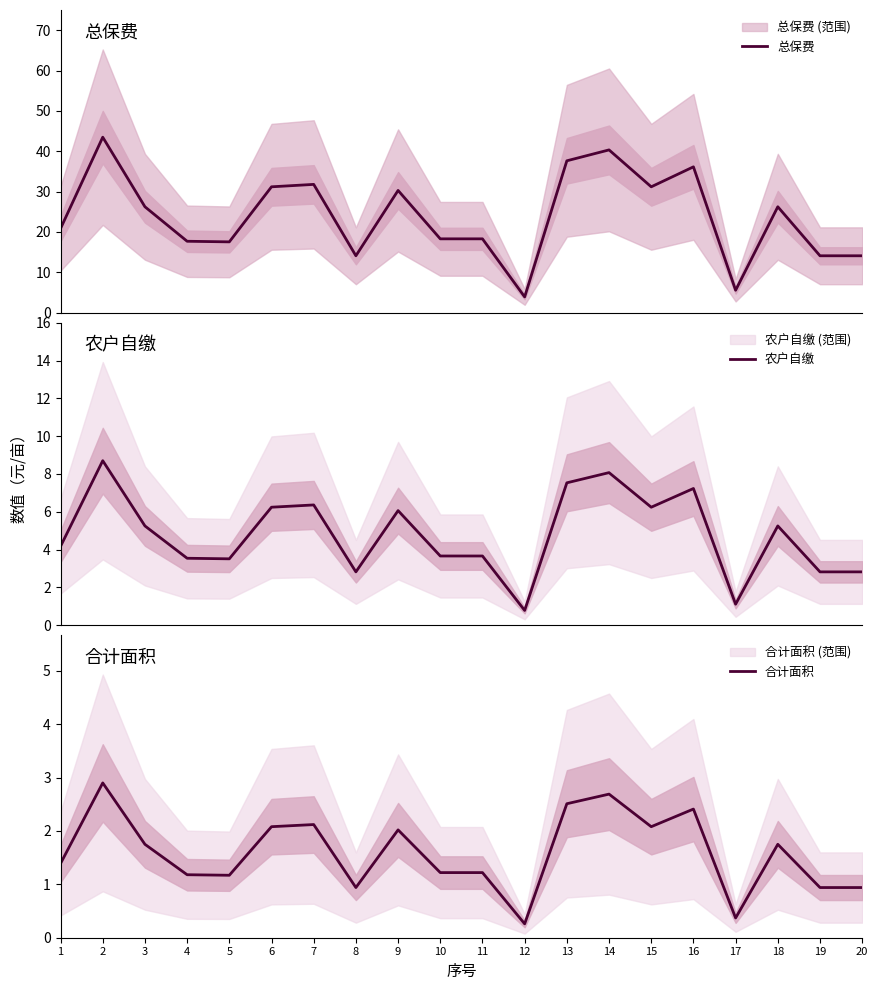

What is the value of the 农户自缴 point at the 19th from the left?

2.8